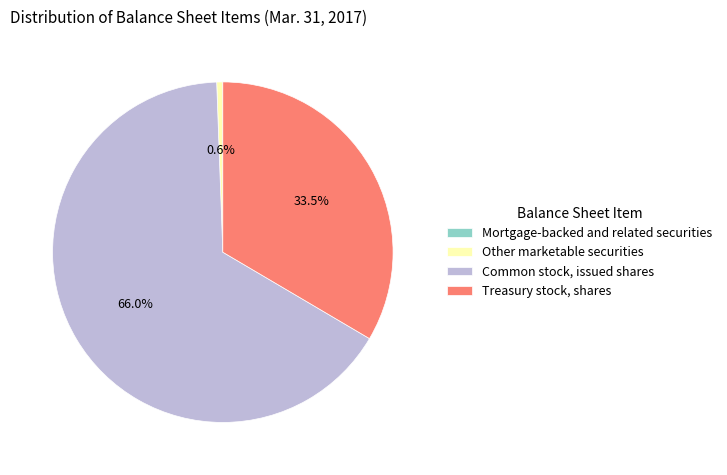

Which category has the biggest portion of the pie?

Common stock, issued shares